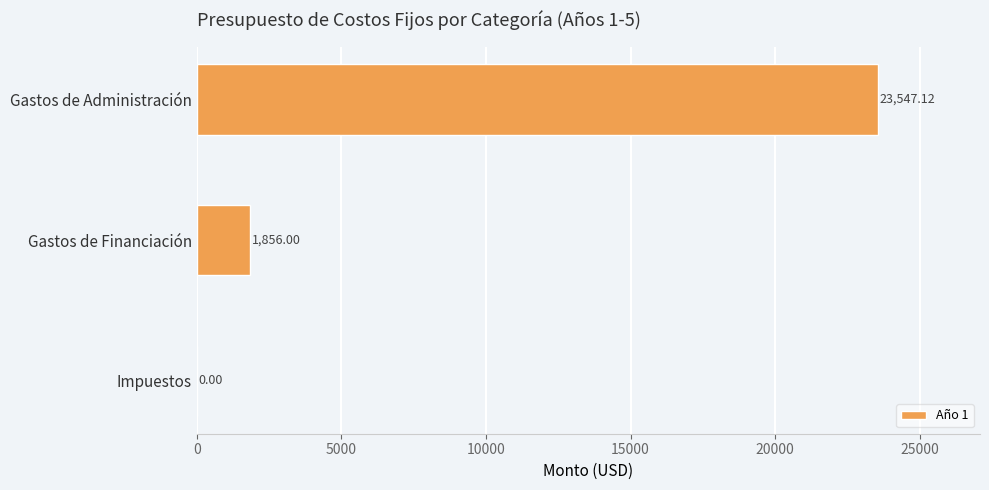

What is the sum of all values?

25403.1